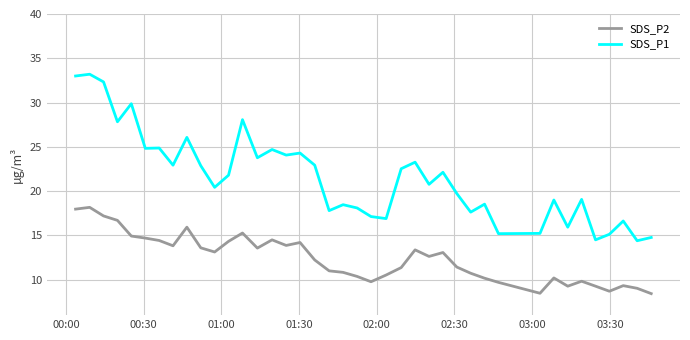

List the series in order of their peak value, highest first.

SDS_P1, SDS_P2